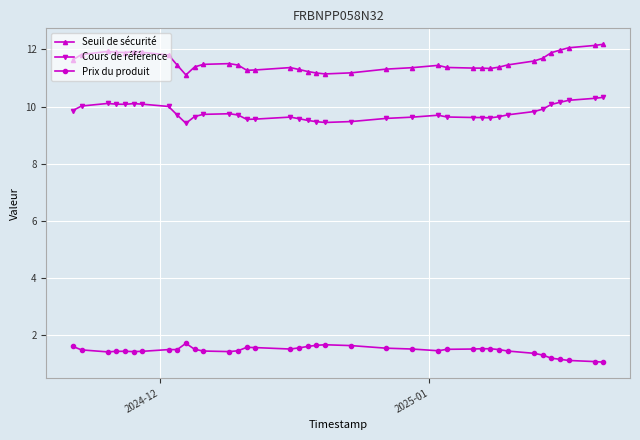

What is the value of the Seuil de sécurité point at the 8th from the left?

11.8